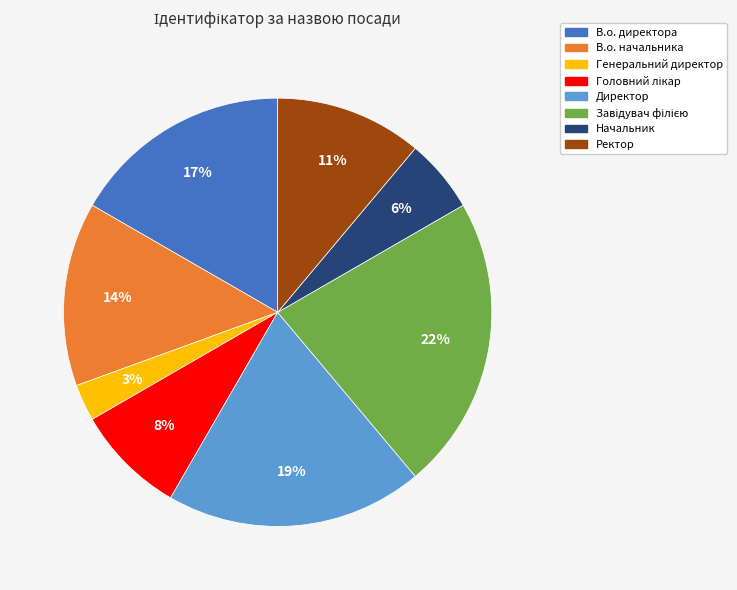

To the nearest percent, what percentage of the pie is В.о. начальника?

14%